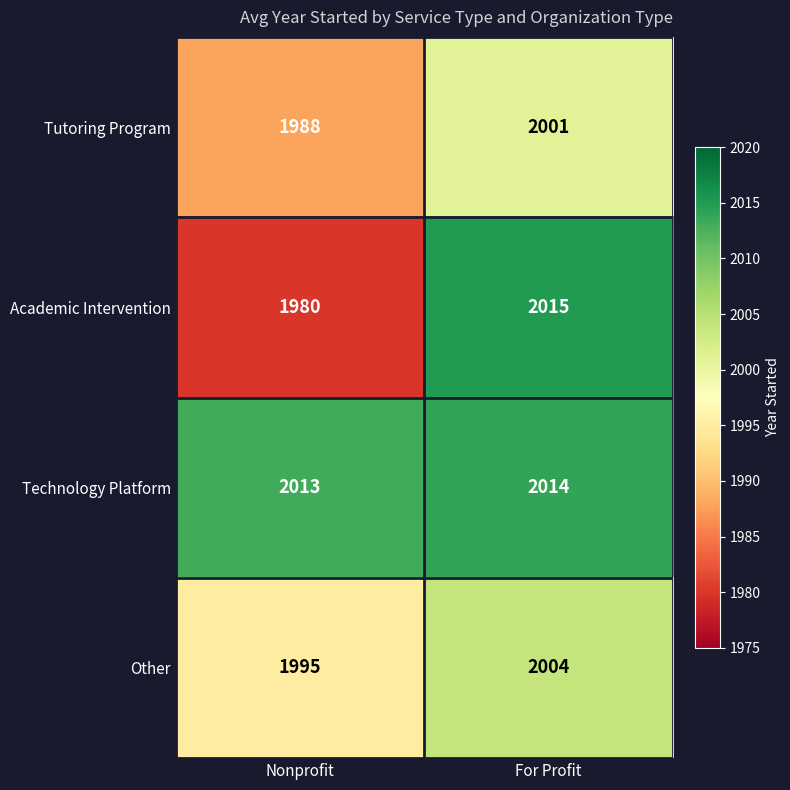

What is the sum of all Technology Platform values?

4027